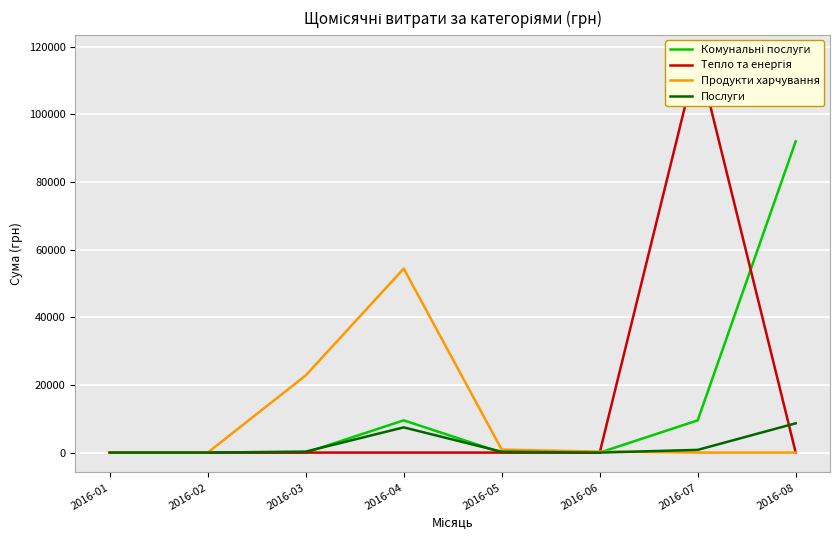

How many series are shown in this chart?

4